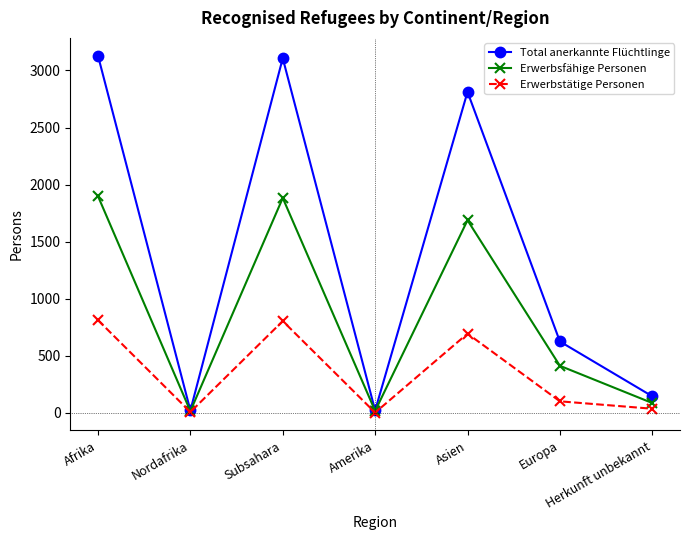

How many values in the Erwerbsfähige Personen series are below 413?

3